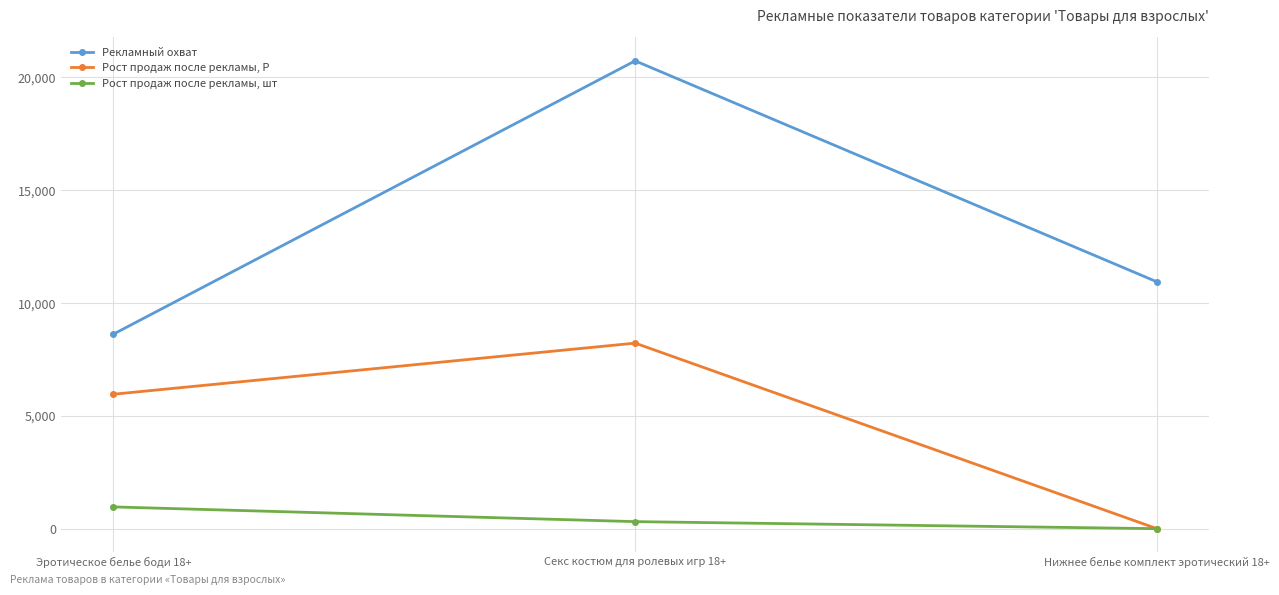

How many lines are shown in the chart?

3